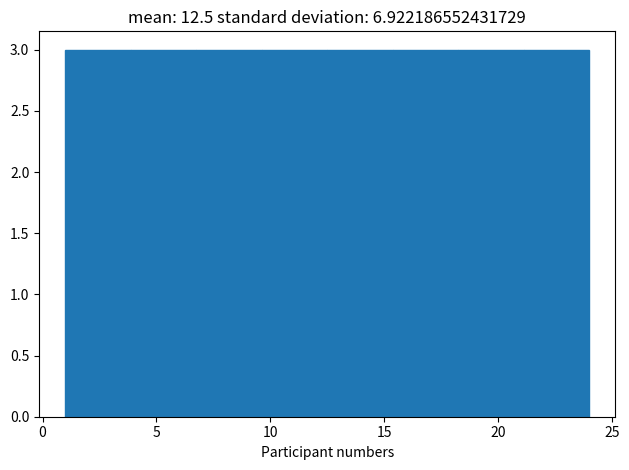

Reading left to right, transcribe this chart: for each bar, give the range it covers on the x-axis and its height. Neither the bar edges nor the heights are printed on the chart, so give them approximately, as read against the axes.

1.0 to 4.0: 3
4.0 to 7.0: 3
7.0 to 9.5: 3
9.5 to 12.5: 3
12.5 to 15.5: 3
15.5 to 18.5: 3
18.5 to 21.0: 3
21.0 to 24.0: 3